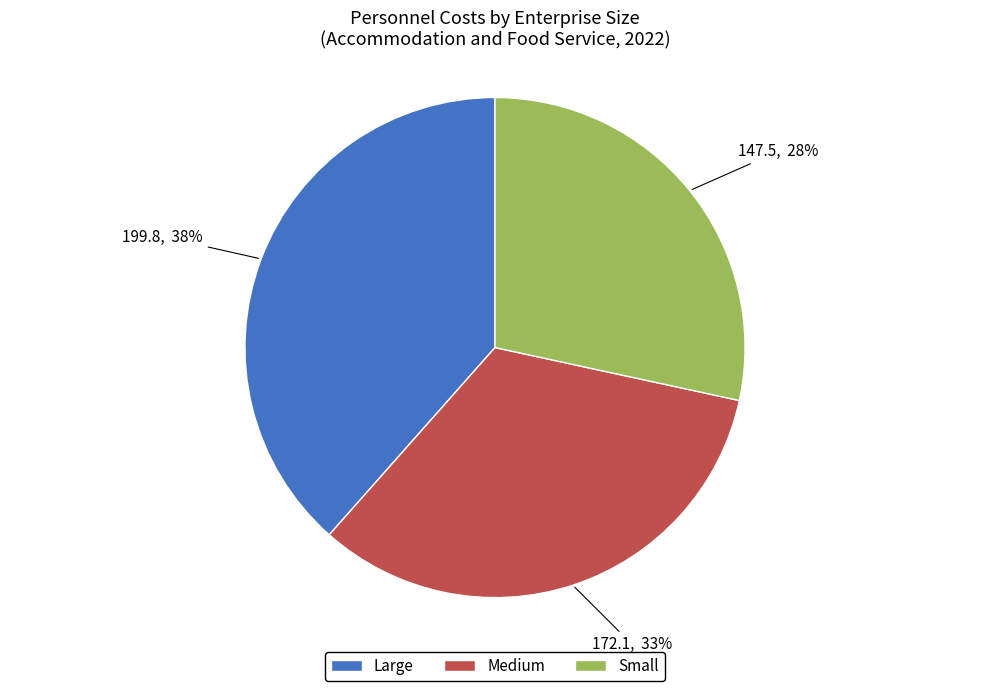

Rank the categories by value from lowest to highest.

Small, Medium, Large